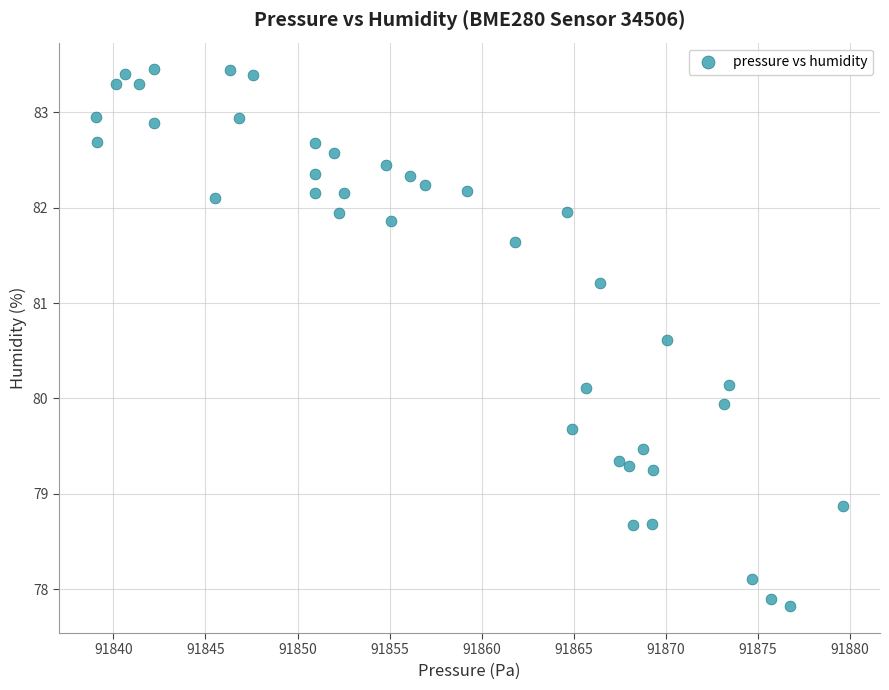

What is the range of Y values (max minus min)?

5.6